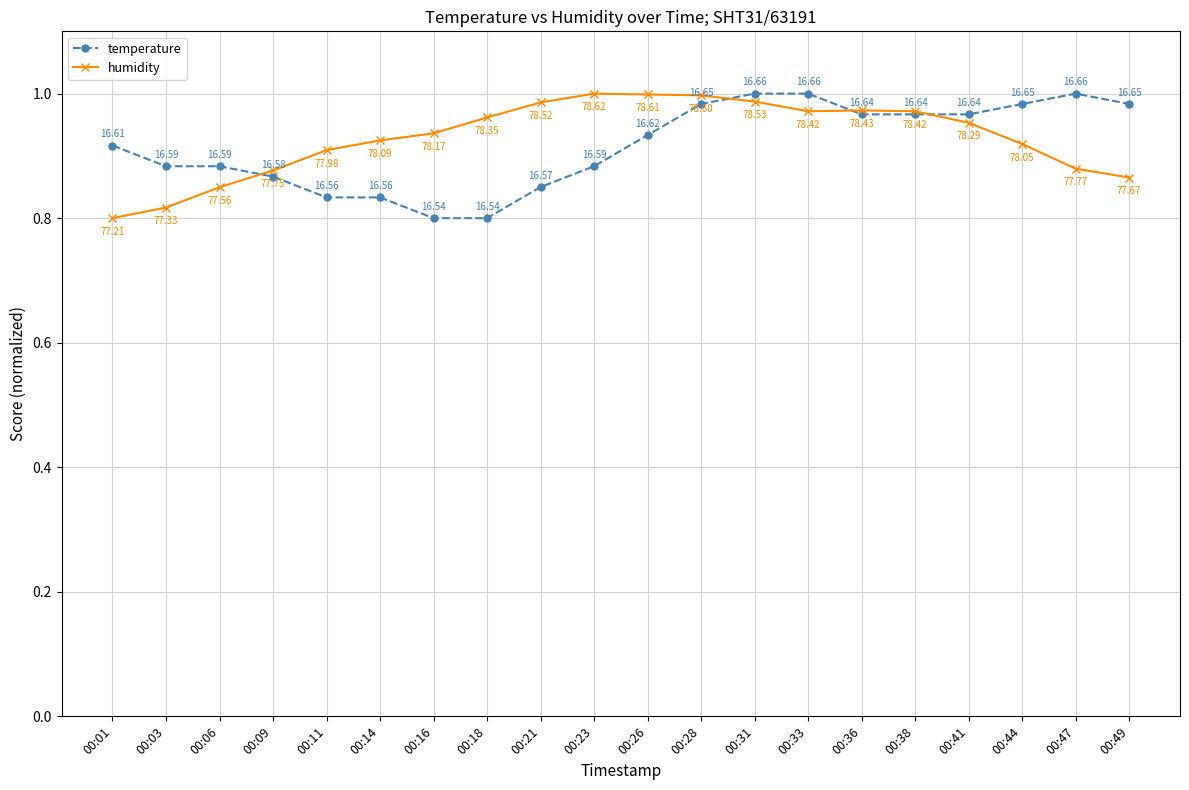

What is the difference between the second highest and second lowest values in the temperature series?

0.2